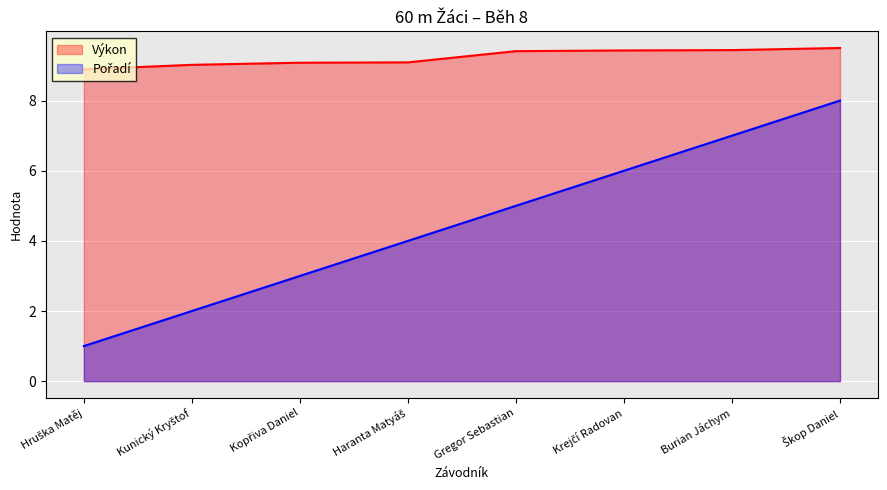

What is the value of the Pořadí point at the 8th from the left?

8.0